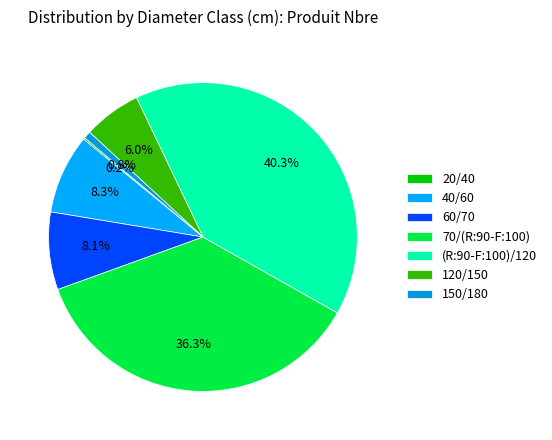

Does 60/70 represent more than half of the total?

No